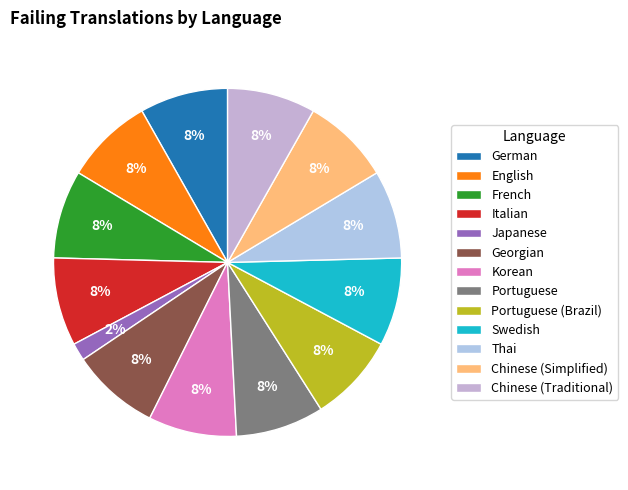

How many segments does this pie chart have?

13